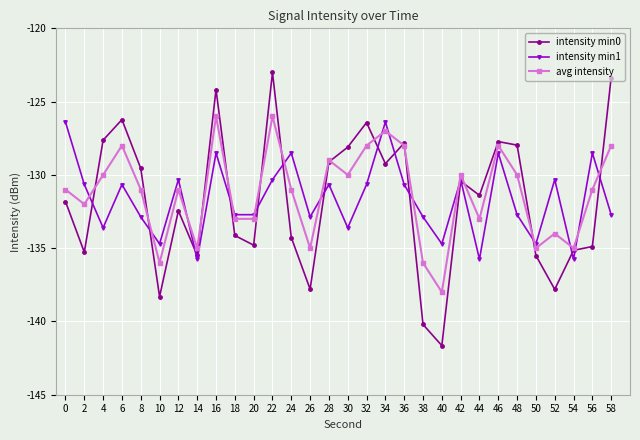

Rank the series by their maximum value, from lowest to highest.

intensity min1, avg intensity, intensity min0